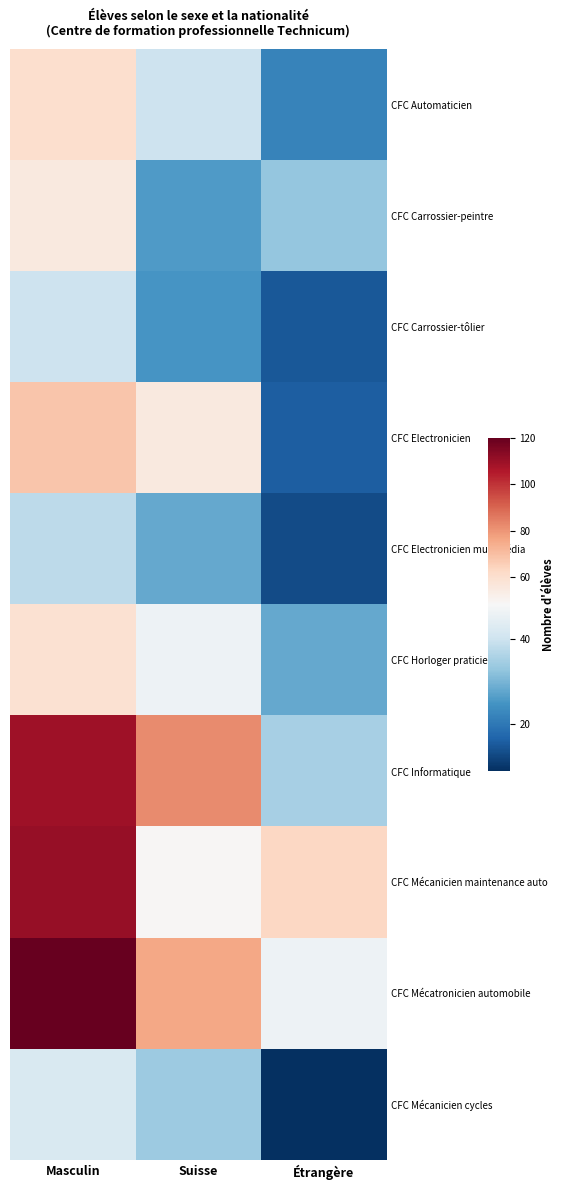

At which category is the sum across all series the highest?

Masculin